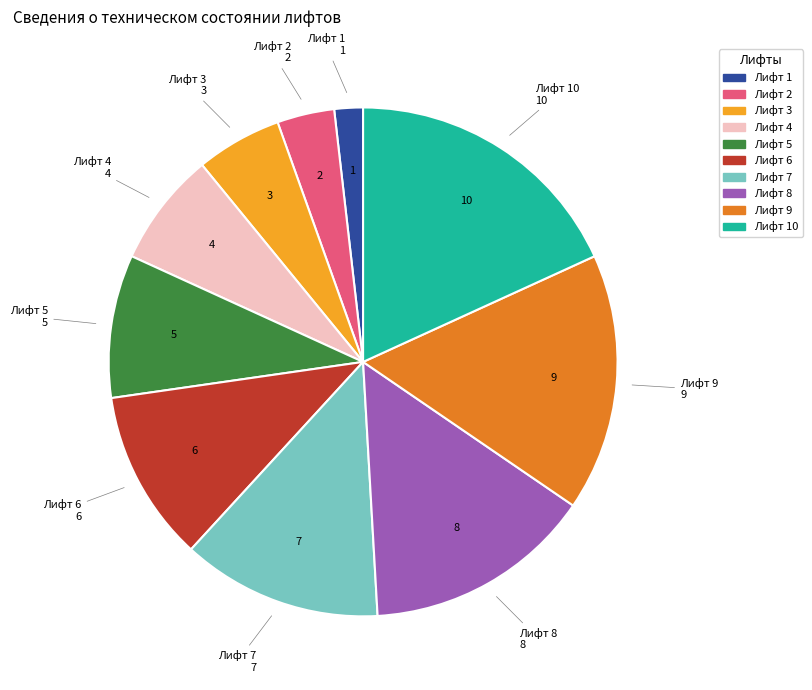

How many slices are in this pie chart?

10